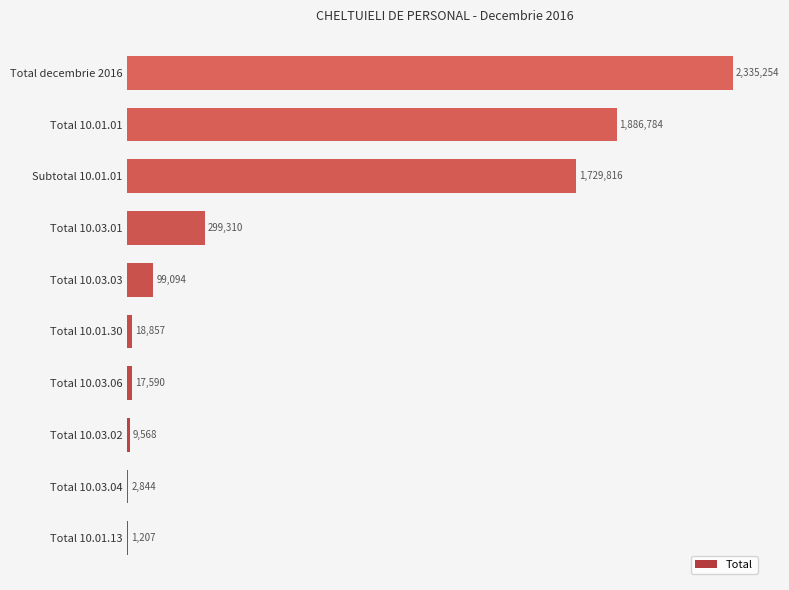

What is the average value?

640032